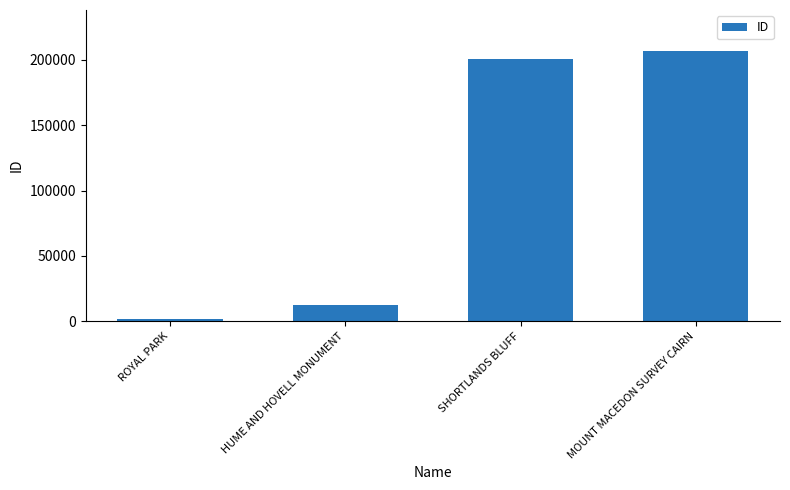

Are the bars horizontal?

No